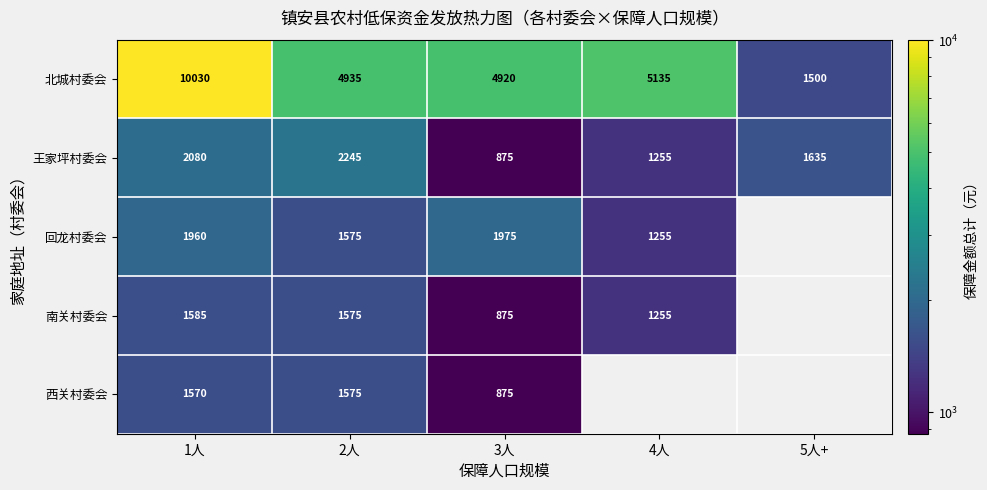

What value does the 回龙村委会 series have at 1人?

1960